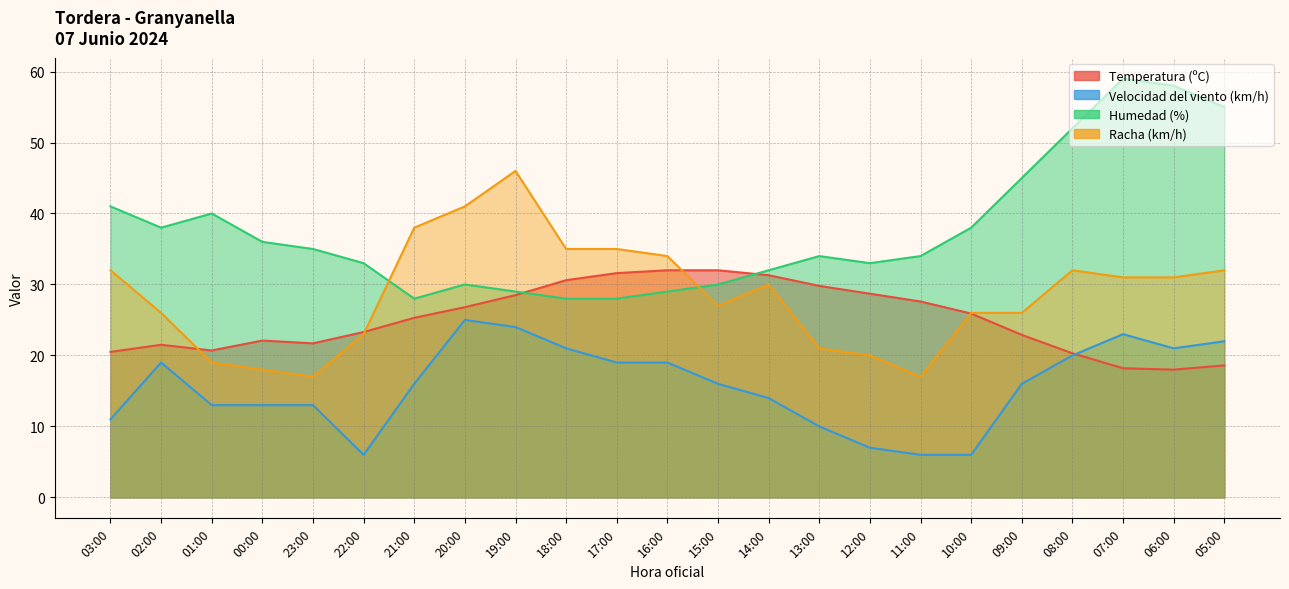

What is the minimum value shown in the chart?

6.0